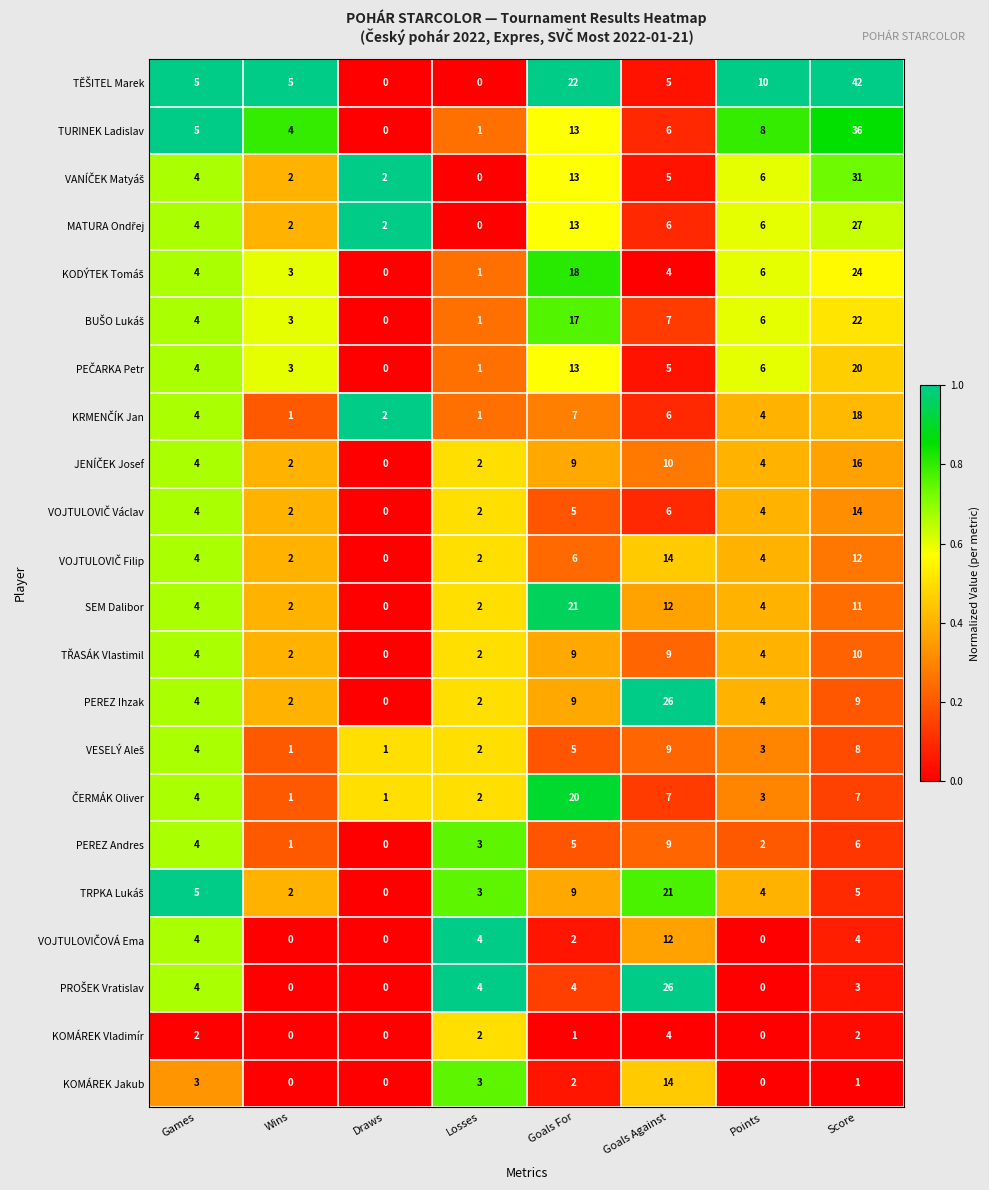

At how many categories does at least one series exceed 0?

8